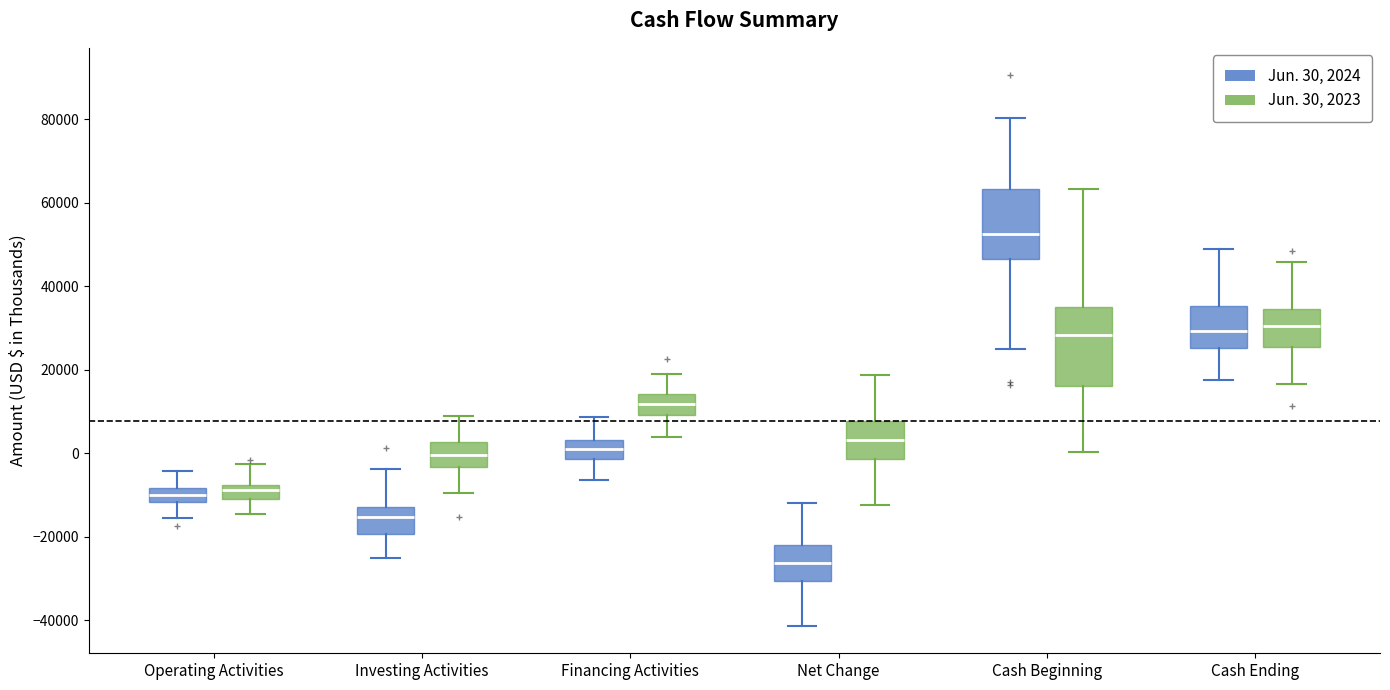

Where is the upper edge of the box for Net Change (Jun. 30, 2024) on the y-axis? The values are not printed on the chart, so give them approximately, as read against the axis.

-22000